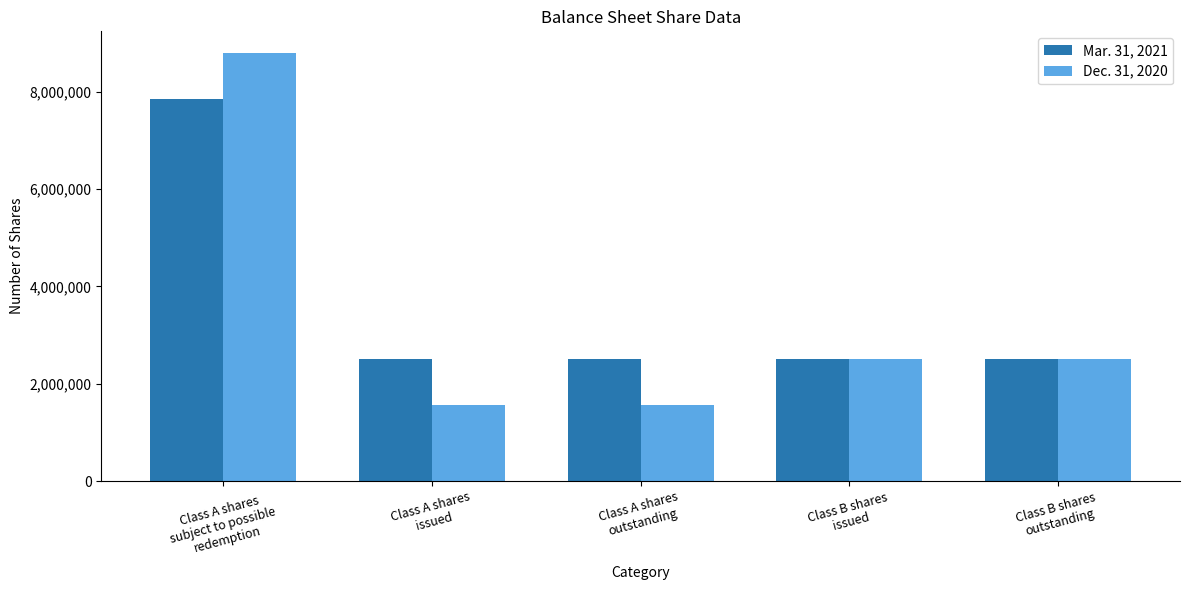

List the series in order of their peak value, lowest first.

Mar. 31, 2021, Dec. 31, 2020